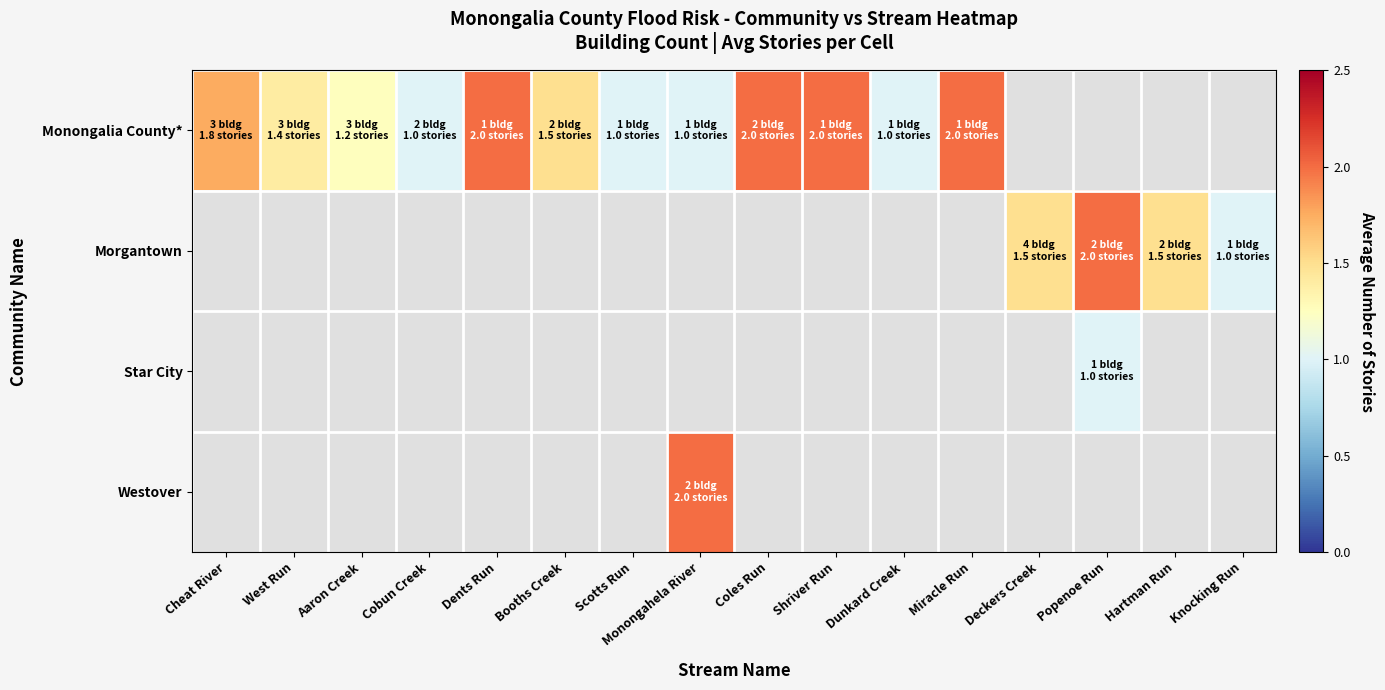

Reading left to right, extract all data points from this chart.

Monongalia County*: Cheat River=1.8	West Run=1.4	Aaron Creek=1.2	Cobun Creek=1.0	Dents Run=2.0	Booths Creek=1.5	Scotts Run=1.0	Monongahela River=1.0	Coles Run=2.0	Shriver Run=2.0	Dunkard Creek=1.0	Miracle Run=2.0	Deckers Creek=0.0	Popenoe Run=0.0	Hartman Run=0.0	Knocking Run=0.0
Morgantown: Cheat River=0.0	West Run=0.0	Aaron Creek=0.0	Cobun Creek=0.0	Dents Run=0.0	Booths Creek=0.0	Scotts Run=0.0	Monongahela River=1.0	Coles Run=0.0	Shriver Run=0.0	Dunkard Creek=0.0	Miracle Run=0.0	Deckers Creek=1.5	Popenoe Run=2.0	Hartman Run=1.5	Knocking Run=1.0
Star City: Cheat River=0.0	West Run=0.0	Aaron Creek=0.0	Cobun Creek=0.0	Dents Run=0.0	Booths Creek=0.0	Scotts Run=0.0	Monongahela River=0.0	Coles Run=0.0	Shriver Run=0.0	Dunkard Creek=0.0	Miracle Run=0.0	Deckers Creek=0.0	Popenoe Run=1.0	Hartman Run=0.0	Knocking Run=0.0
Westover: Cheat River=0.0	West Run=0.0	Aaron Creek=0.0	Cobun Creek=0.0	Dents Run=0.0	Booths Creek=0.0	Scotts Run=0.0	Monongahela River=2.0	Coles Run=0.0	Shriver Run=0.0	Dunkard Creek=0.0	Miracle Run=0.0	Deckers Creek=0.0	Popenoe Run=0.0	Hartman Run=0.0	Knocking Run=0.0